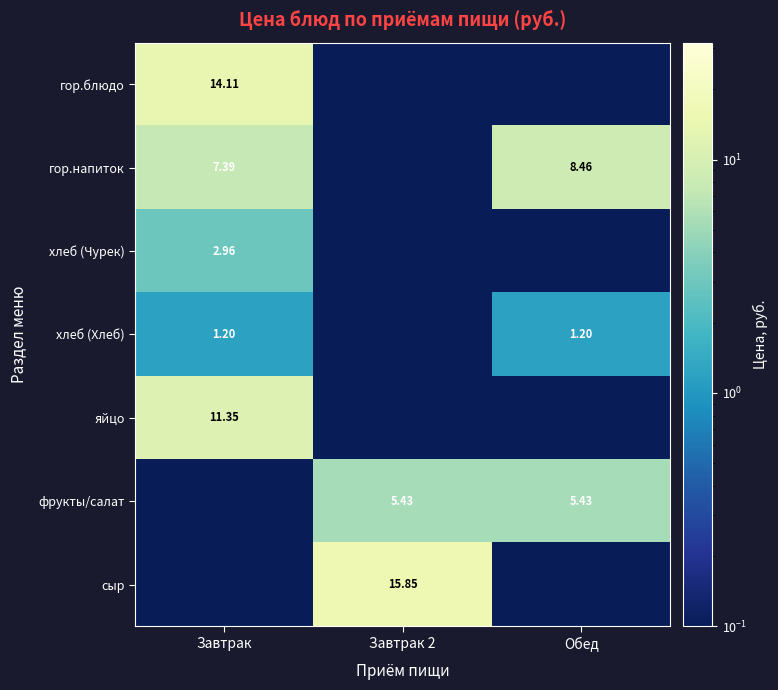

Is the value of фрукты/салат at Завтрак 2 greater than the value of гор.напиток at Обед?

No